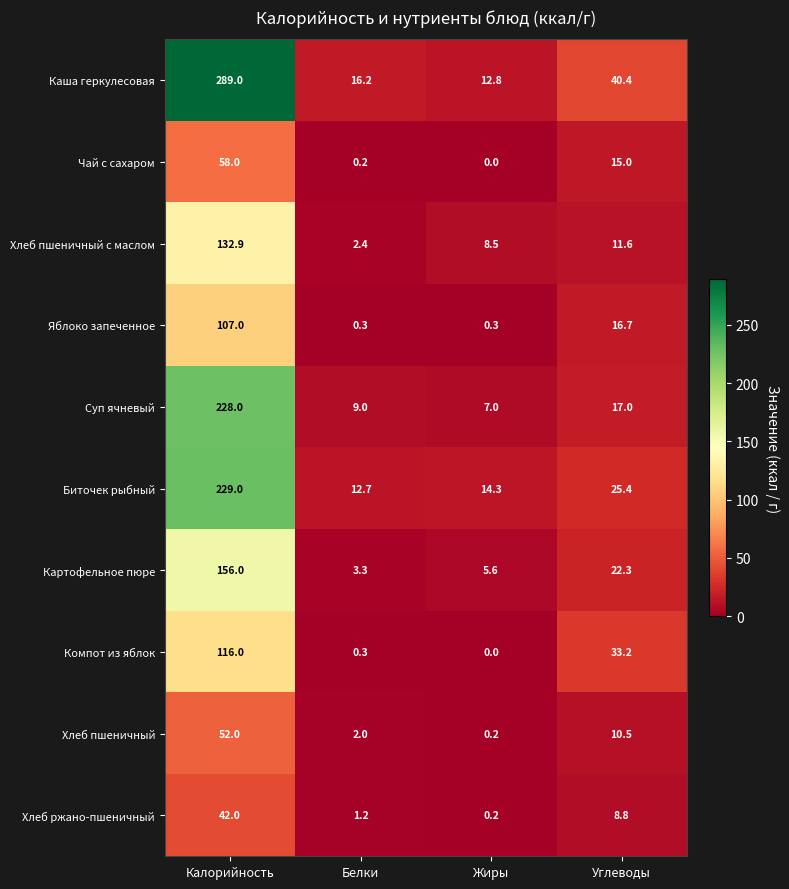

What is the maximum value shown in the chart?

289.0